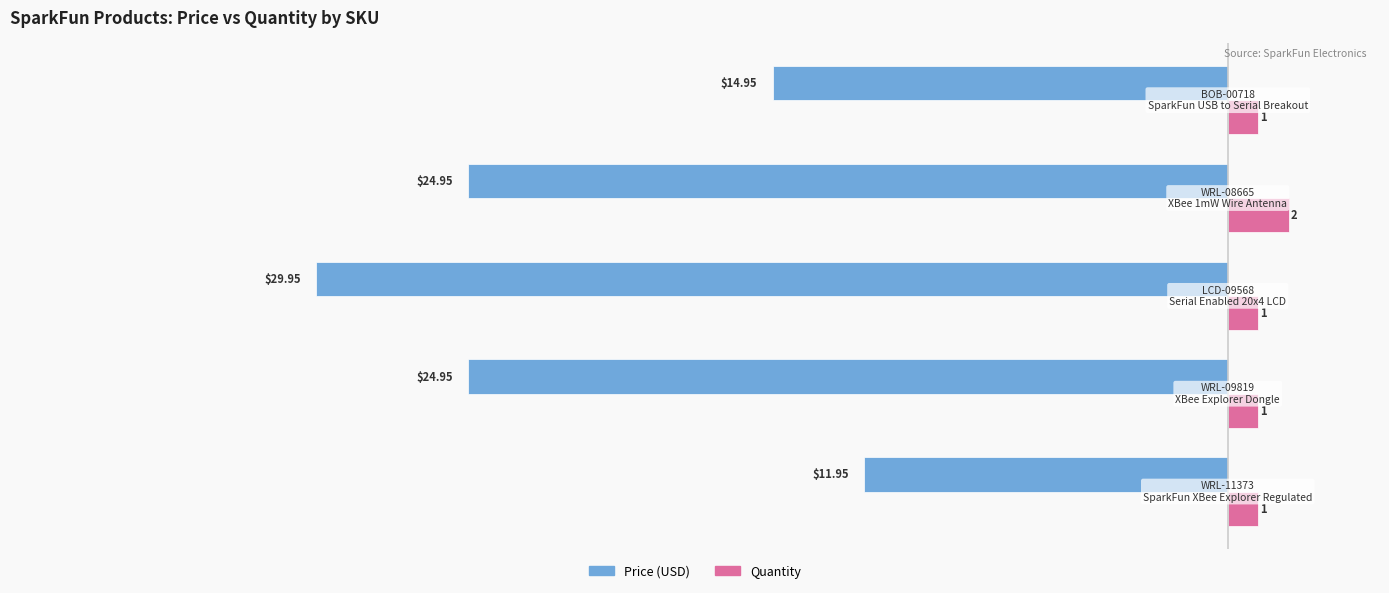

List the series in order of their overall mean, lowest first.

Price (USD), Quantity